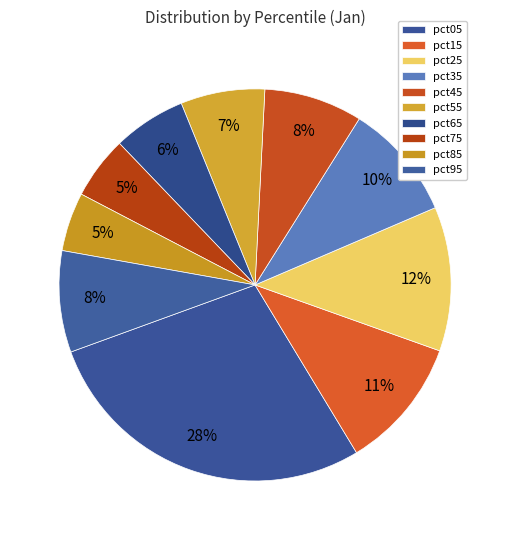

What percentage is the pct05 slice, to the nearest percent?

28%